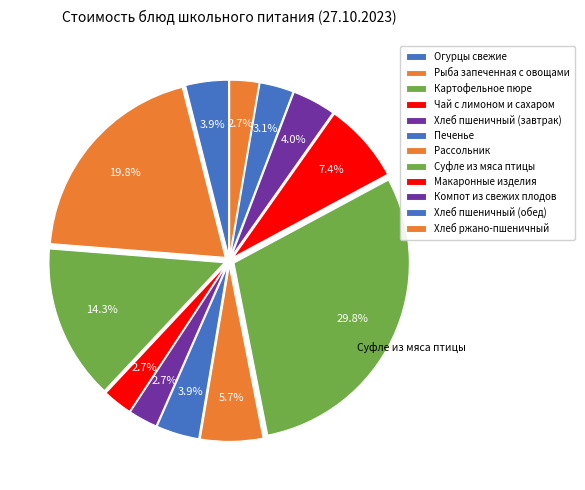

How many slices are in this pie chart?

12